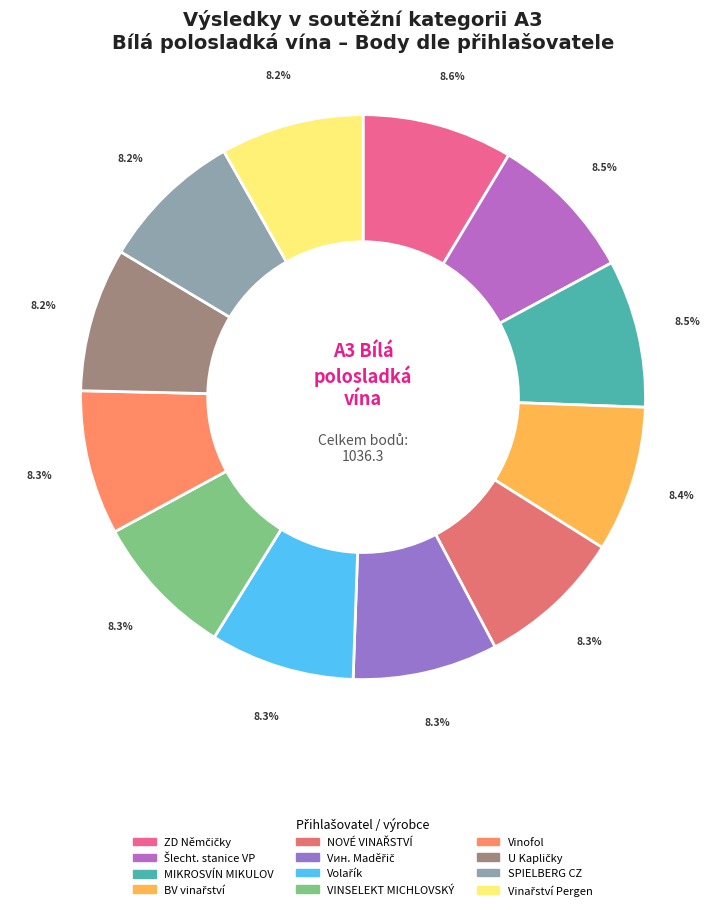

How many segments does this pie chart have?

12